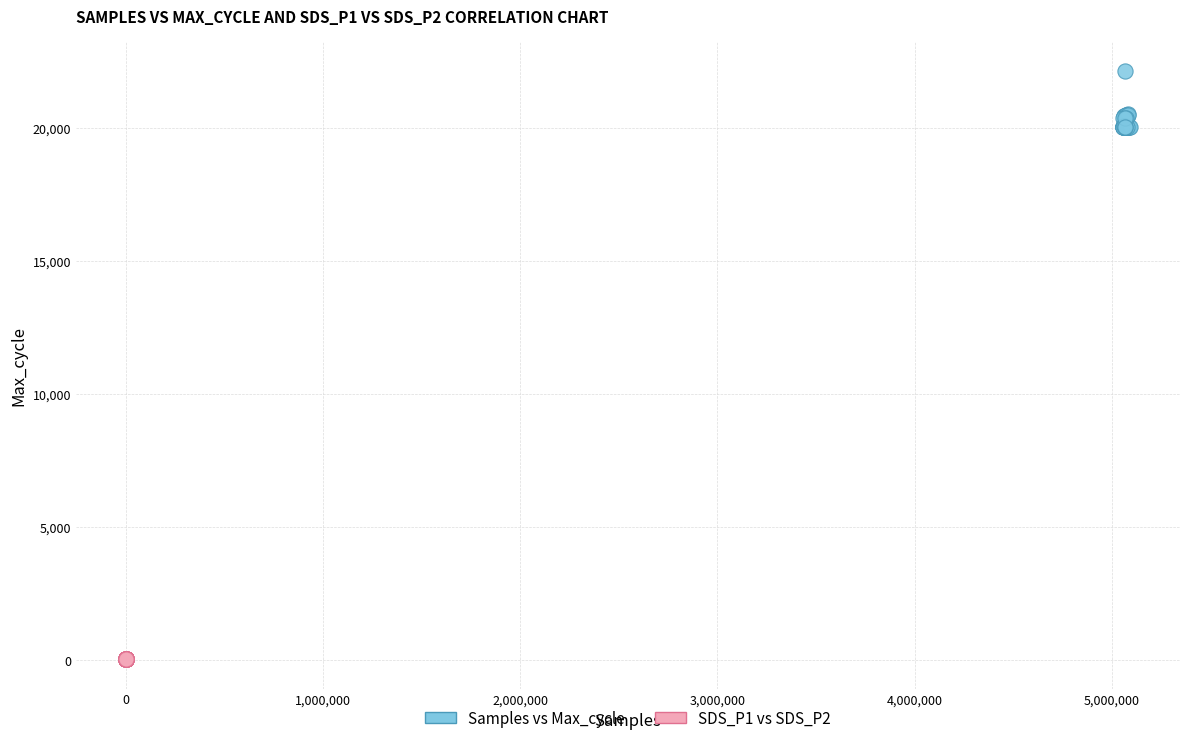

Which series reaches the minimum Y coordinate?

SDS_P1 vs SDS_P2